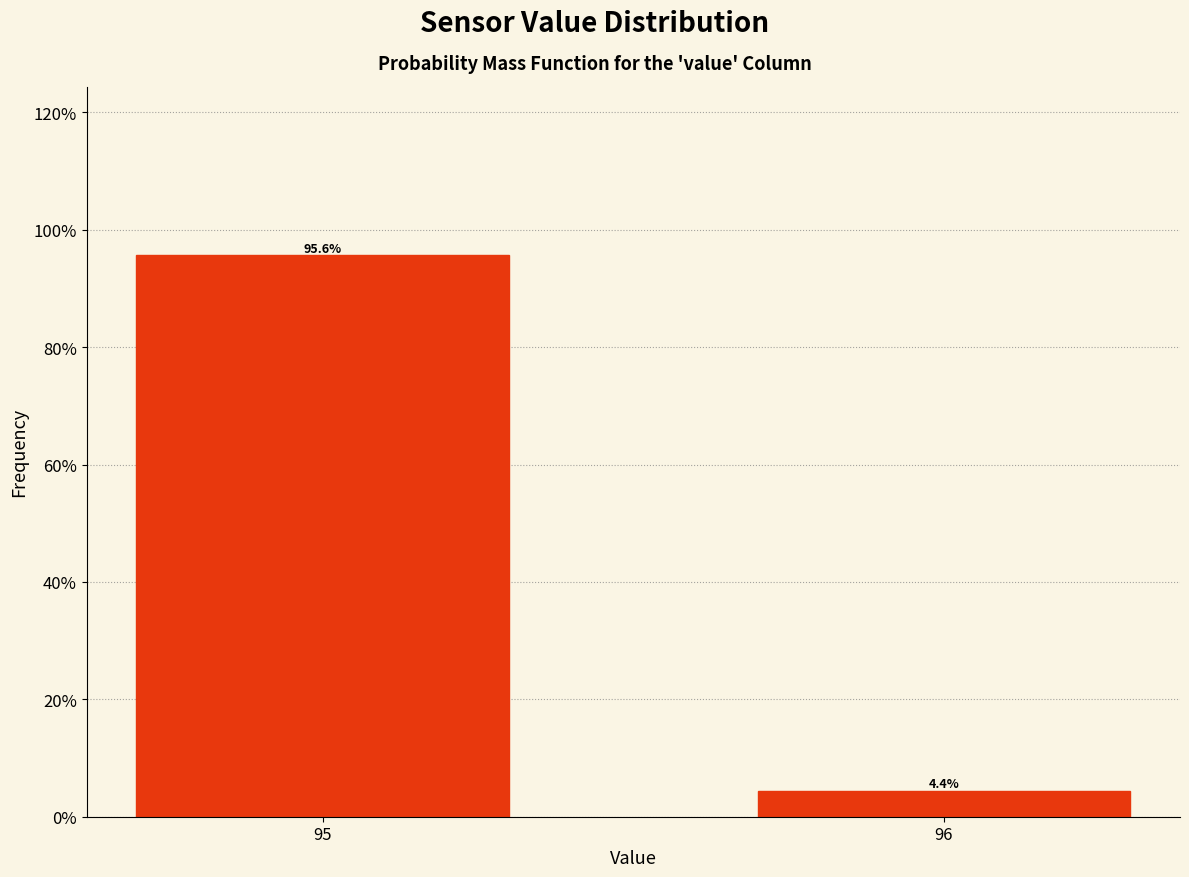

Reading right to left, extract all data points from this chart.

96=4.4	95=95.6